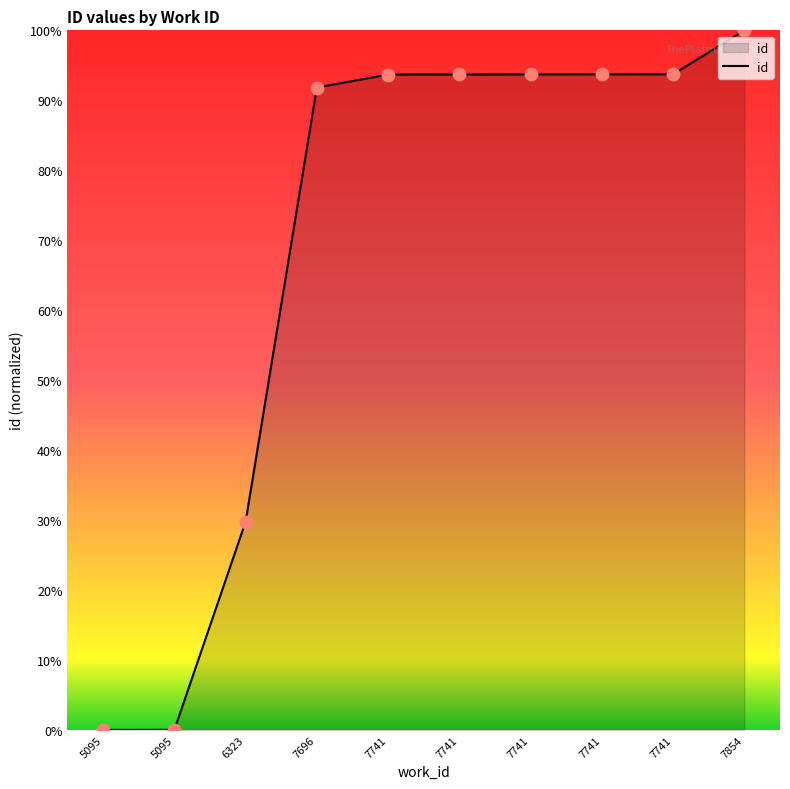

What is the change in value from 5095 to 7854?

+100.0